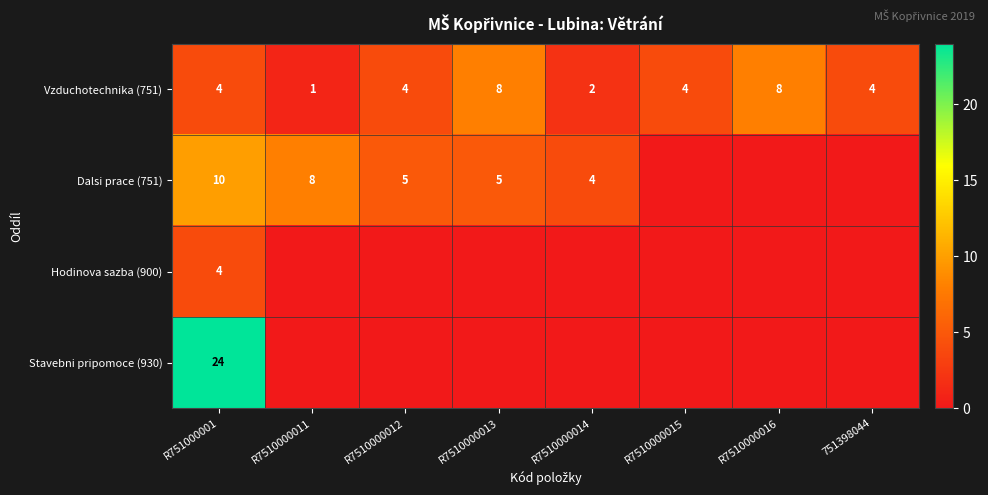

The value of Vzduchotechnika (751) at R7510000012 is 4. True or false?

True